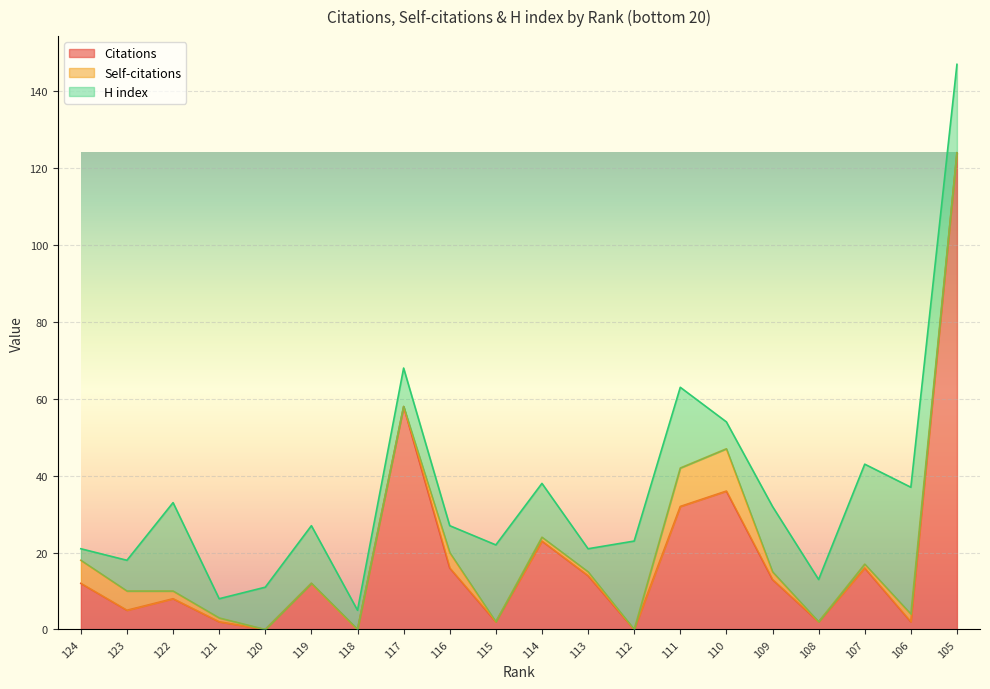

At which category is the sum across all series the highest?

105